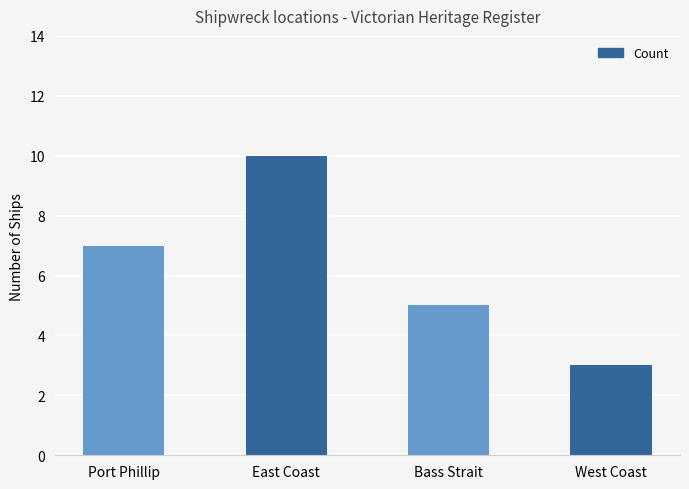

List the labels in order of value, smallest first.

West Coast, Bass Strait, Port Phillip, East Coast